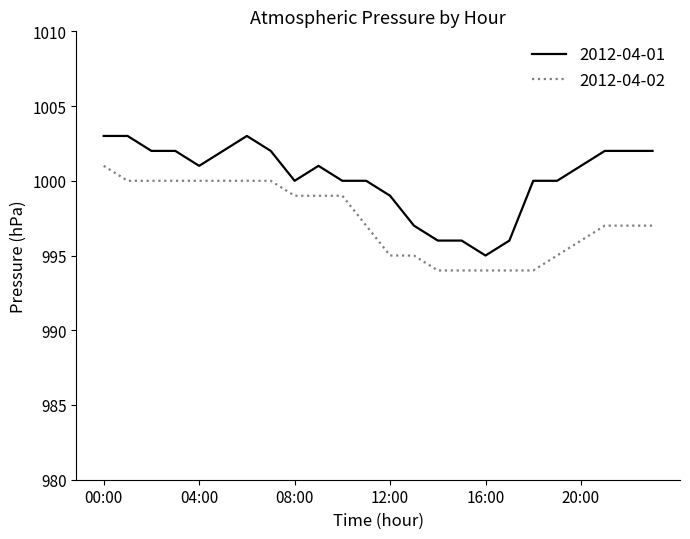

Count the number of categories in the chart.

24